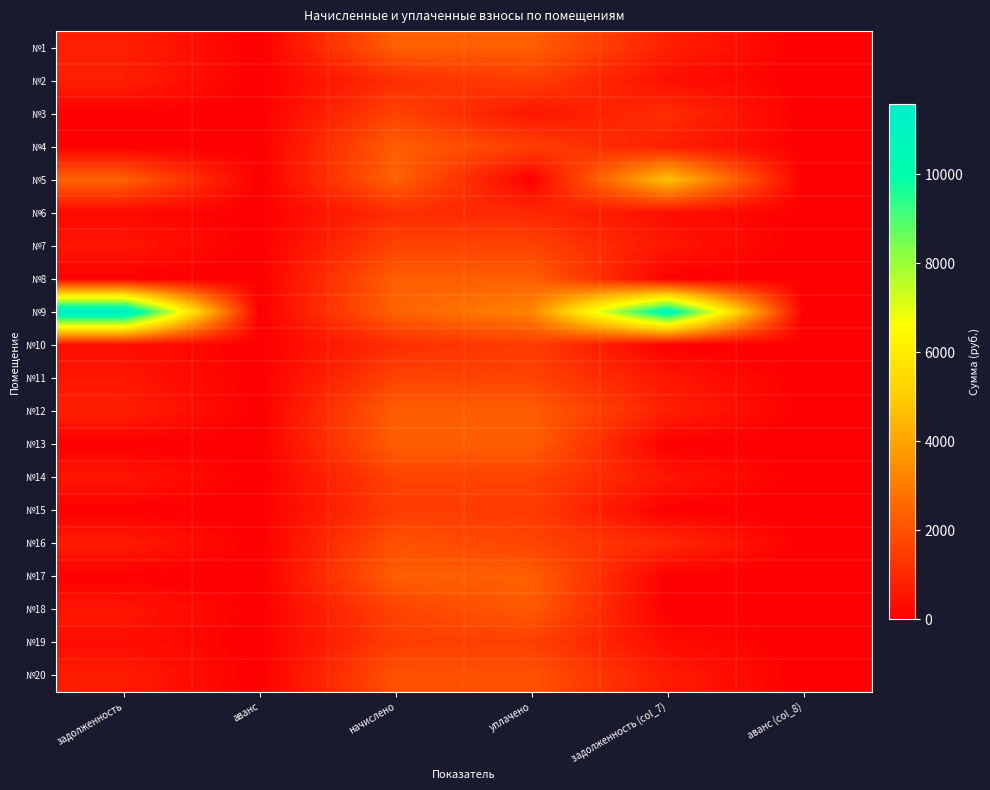

How many series are shown in this chart?

20